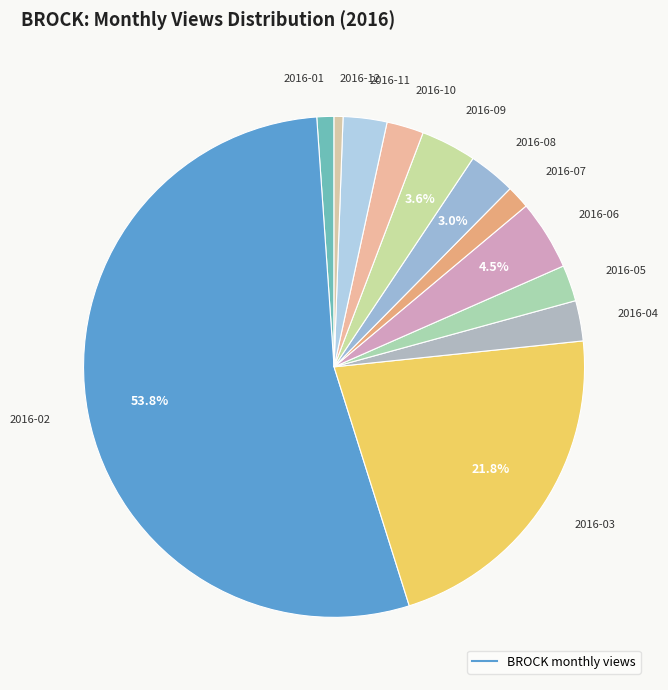

What is the largest slice in the pie chart?

2016-02